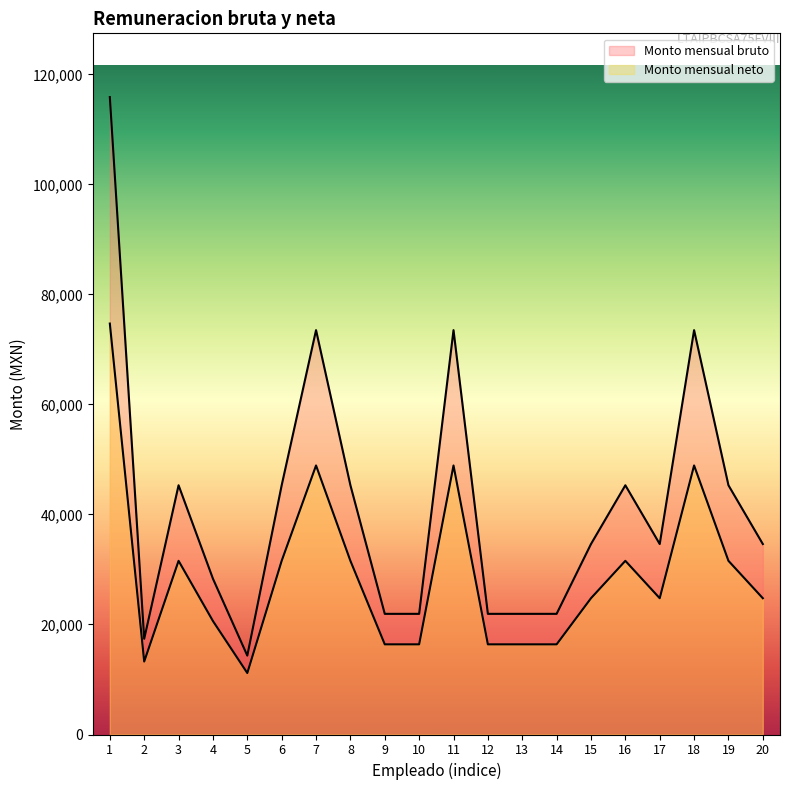

Which category has the highest value across all series?

1